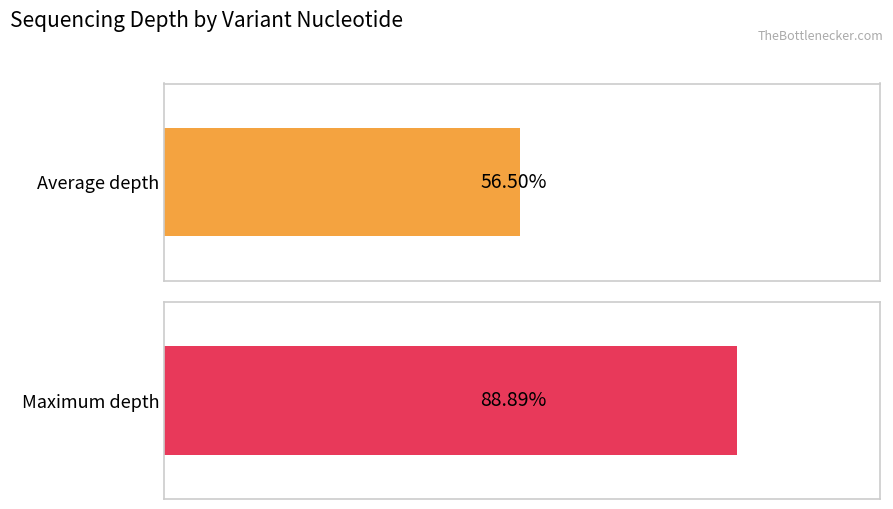

Which series changed the most between 0 and 2?

Average depth